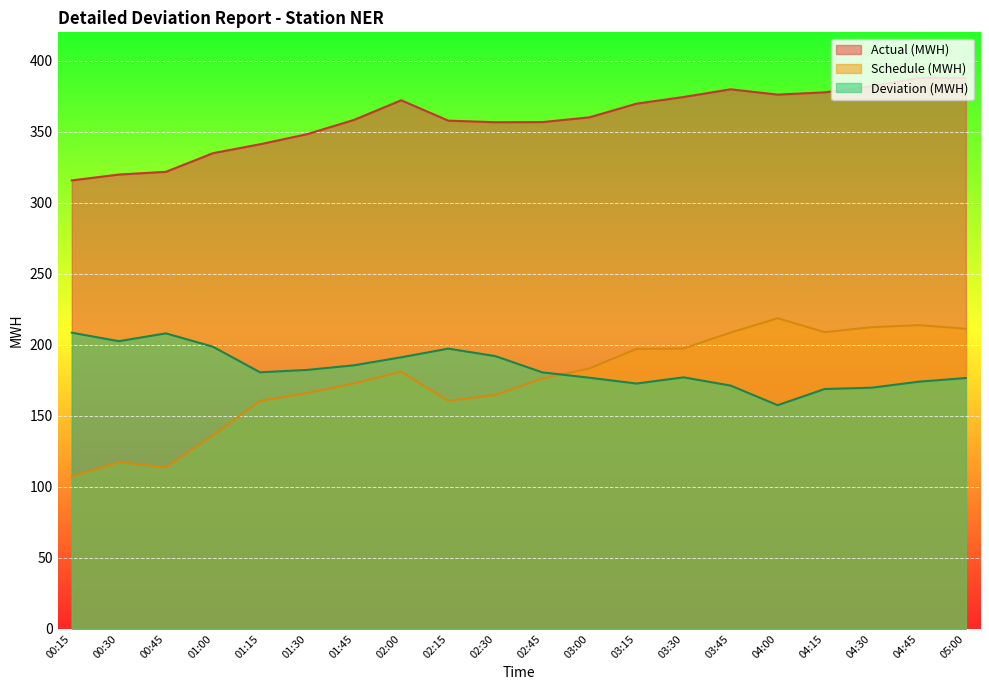

What is the total value across all series at 01:45?

716.7